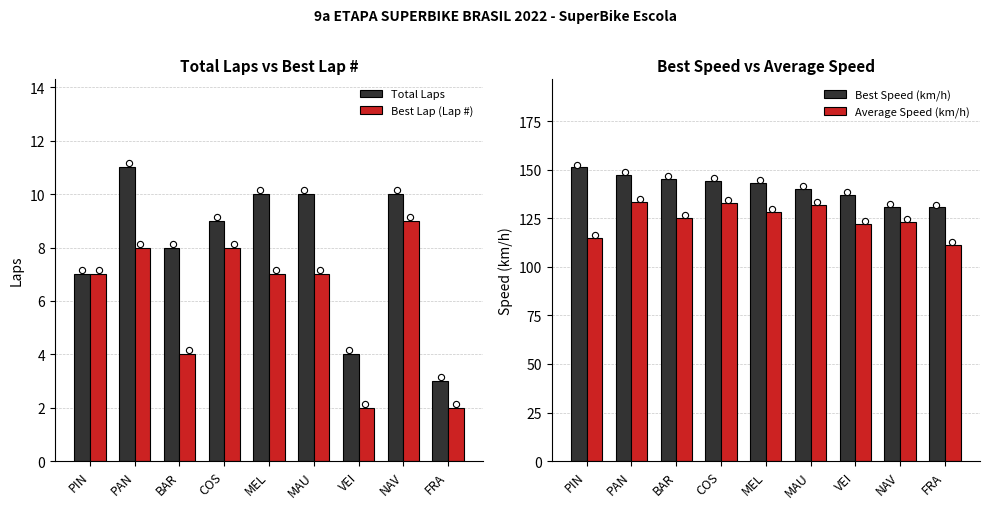

Is the value of Best Speed (km/h) at BAR greater than the value of Total Laps at PIN?

Yes